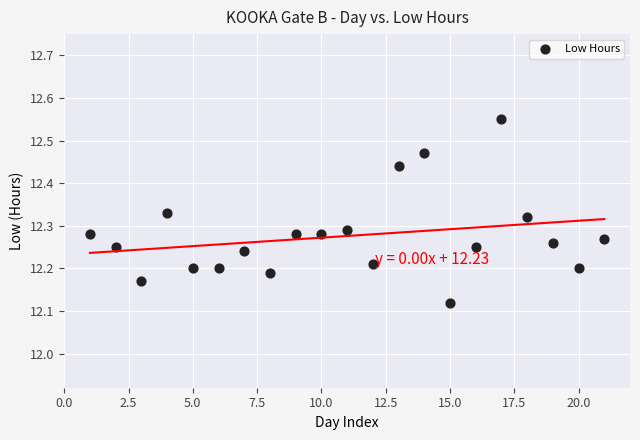

What is the range of Y values (max minus min)?

0.4